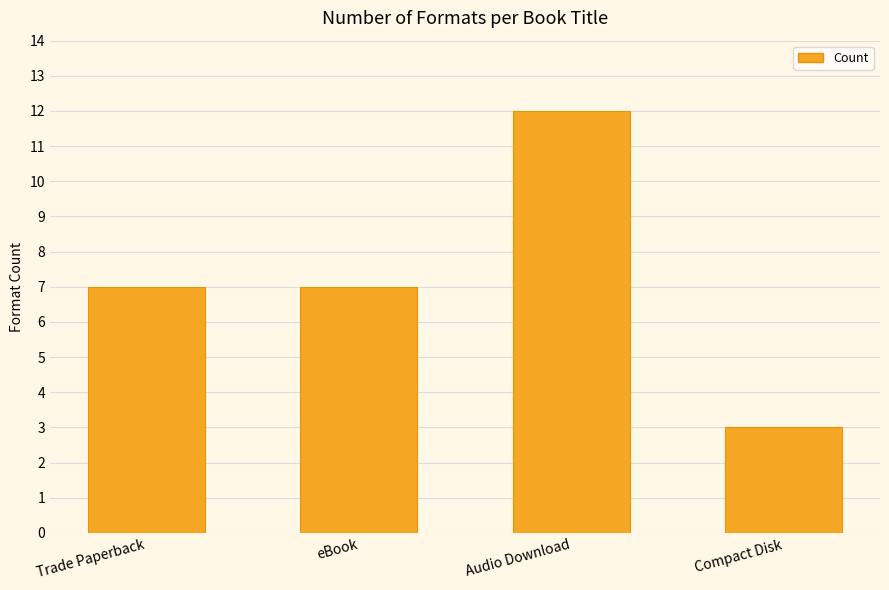

How many bars are there in total?

4